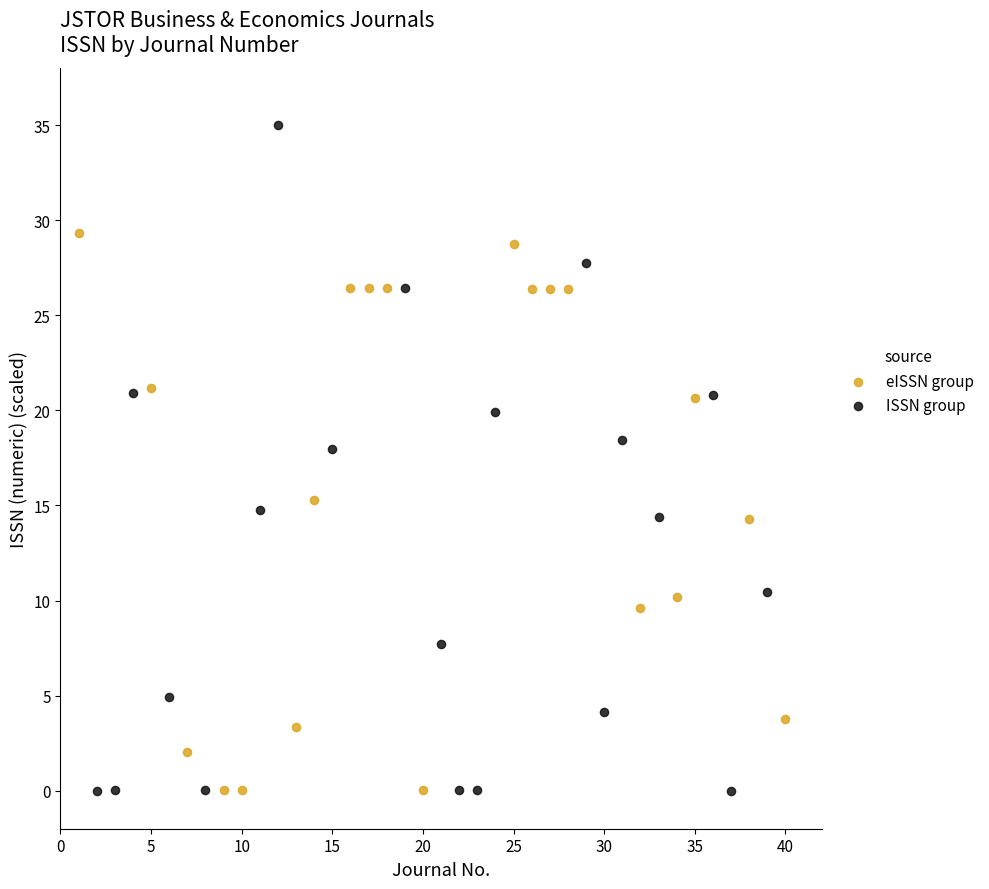

Which series reaches the maximum Y coordinate?

ISSN group